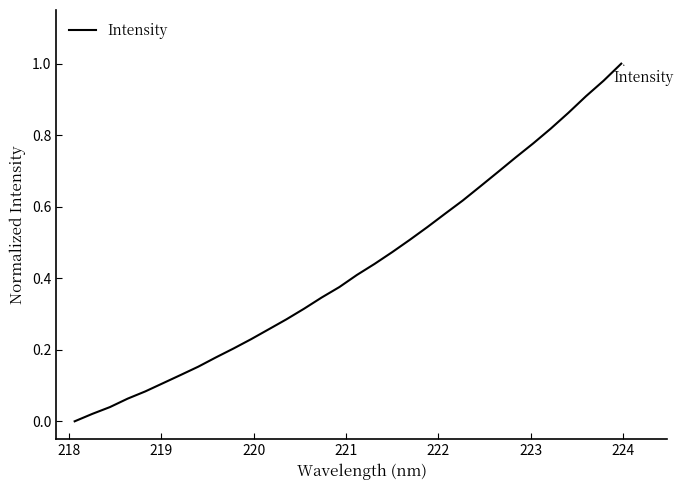

Does the chart have visible grid lines?

No